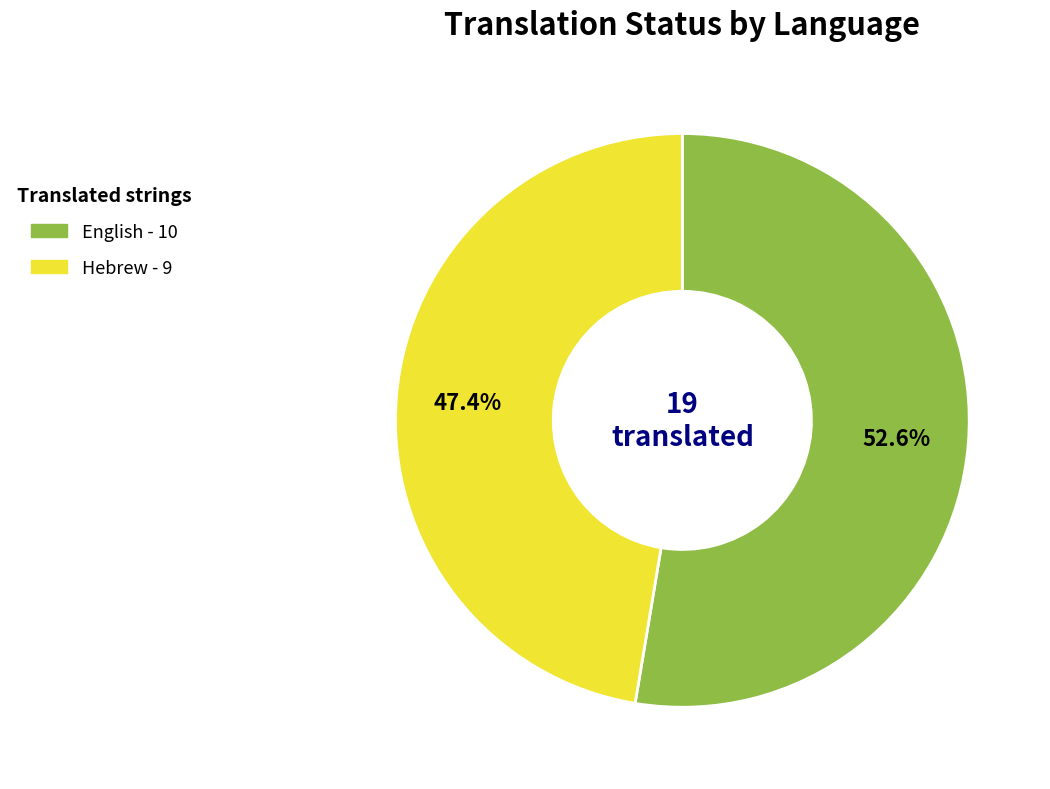

Is English the majority of the pie?

Yes